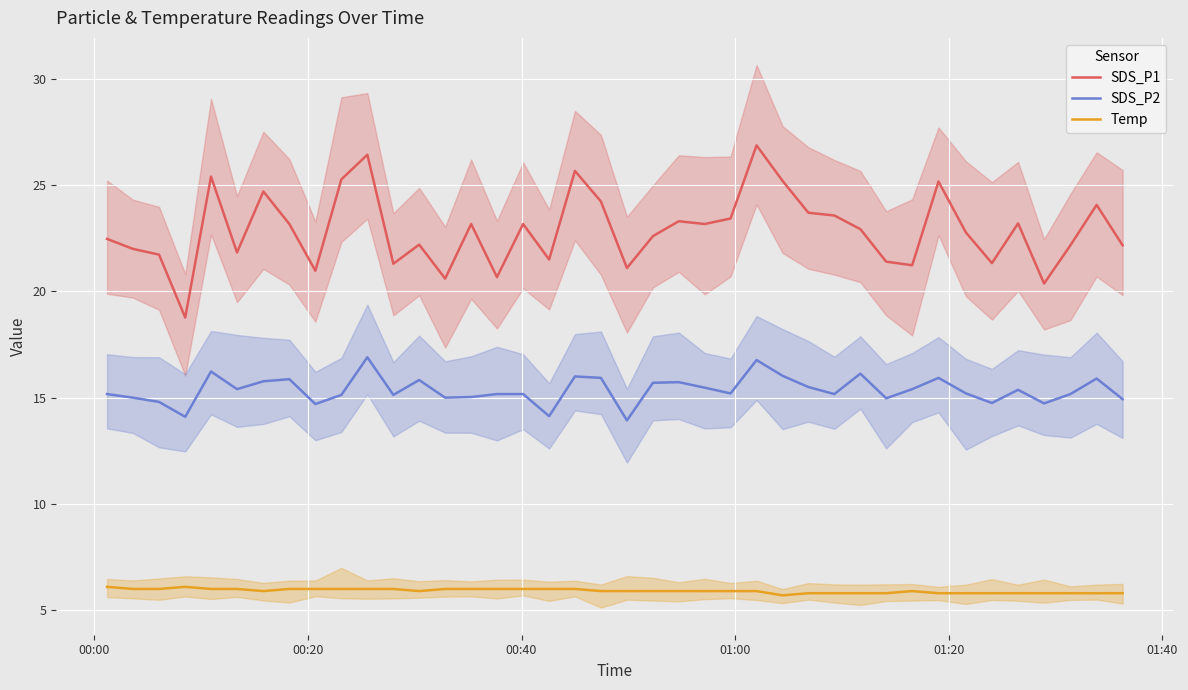

Reading left to right, list all the values displayed in this chart.

SDS_P1: 22.5	22.0	21.7	18.8	25.4	21.8	24.7	23.2	21.0	25.3	26.4	21.3	22.2	20.6	23.2	20.7	23.2	21.5	25.7	24.2	21.1	22.6	23.3	23.2	23.4	26.9	25.2	23.7	23.6	22.9	21.4	21.2	25.2	22.8	21.3	23.2	20.4	22.2	24.1	22.2
SDS_P2: 15.2	15.0	14.8	14.1	16.2	15.4	15.8	15.9	14.7	15.1	16.9	15.1	15.8	15.0	15.0	15.2	15.2	14.1	16.0	15.9	13.9	15.7	15.7	15.5	15.2	16.8	16.0	15.5	15.2	16.1	15.0	15.4	15.9	15.2	14.8	15.4	14.7	15.2	15.9	14.9
Temp: 6.1	6.0	6.0	6.1	6.0	6.0	5.9	6.0	6.0	6.0	6.0	6.0	5.9	6.0	6.0	6.0	6.0	6.0	6.0	5.9	5.9	5.9	5.9	5.9	5.9	5.9	5.7	5.8	5.8	5.8	5.8	5.9	5.8	5.8	5.8	5.8	5.8	5.8	5.8	5.8